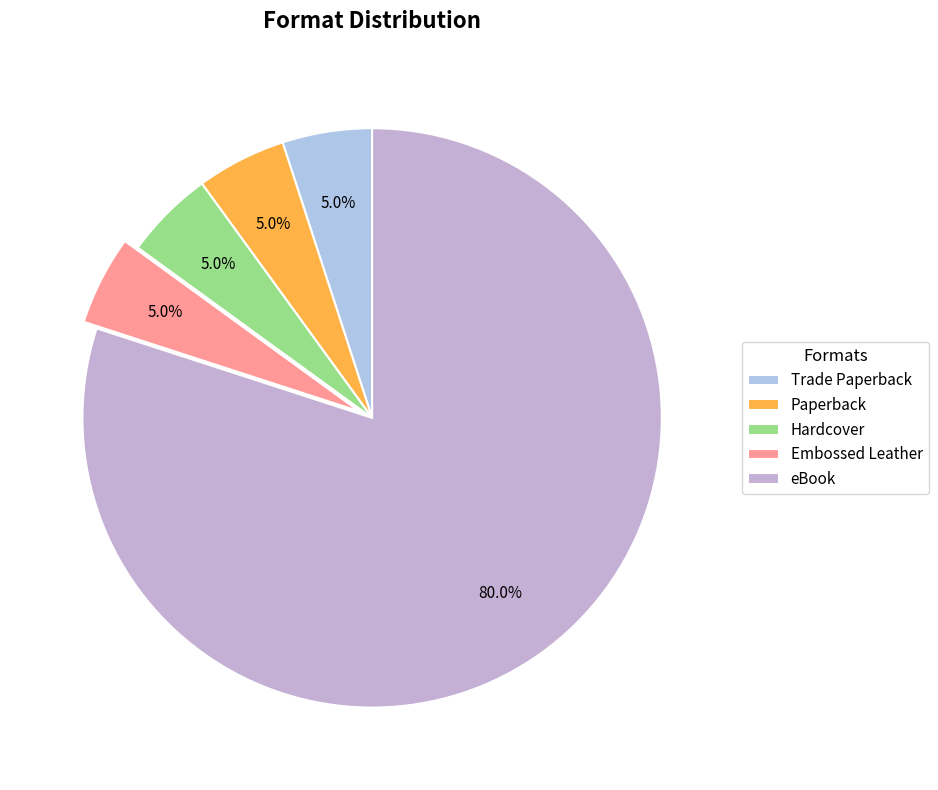

Which category accounts for the majority?

eBook